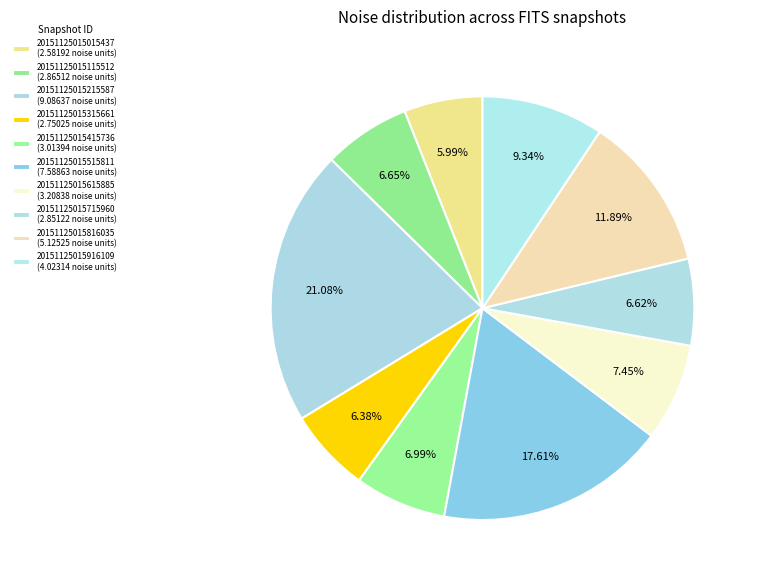

What is the largest slice in the pie chart?

20151125015215587